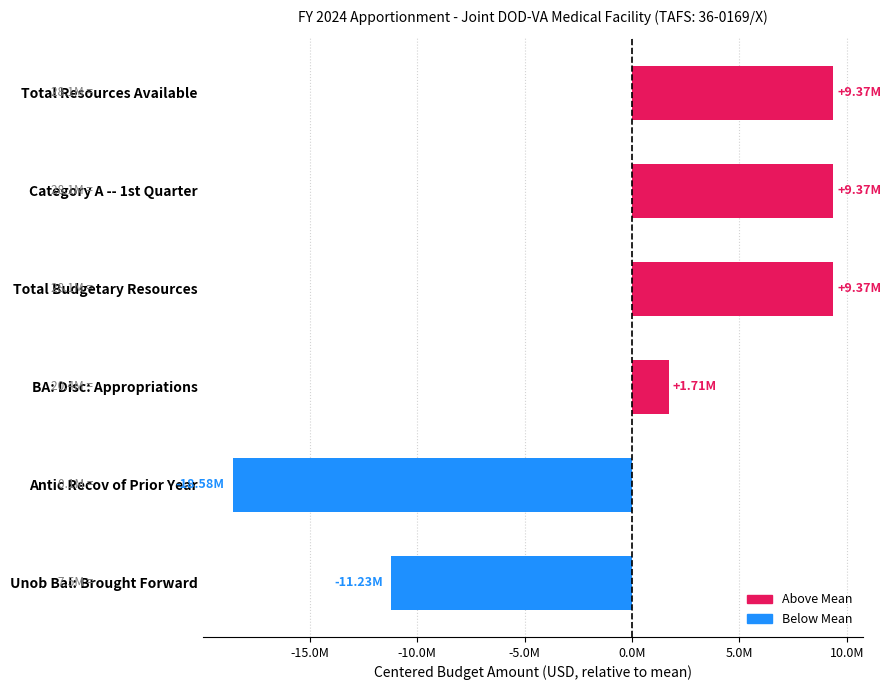

What is the greatest value displayed?

9367368.7